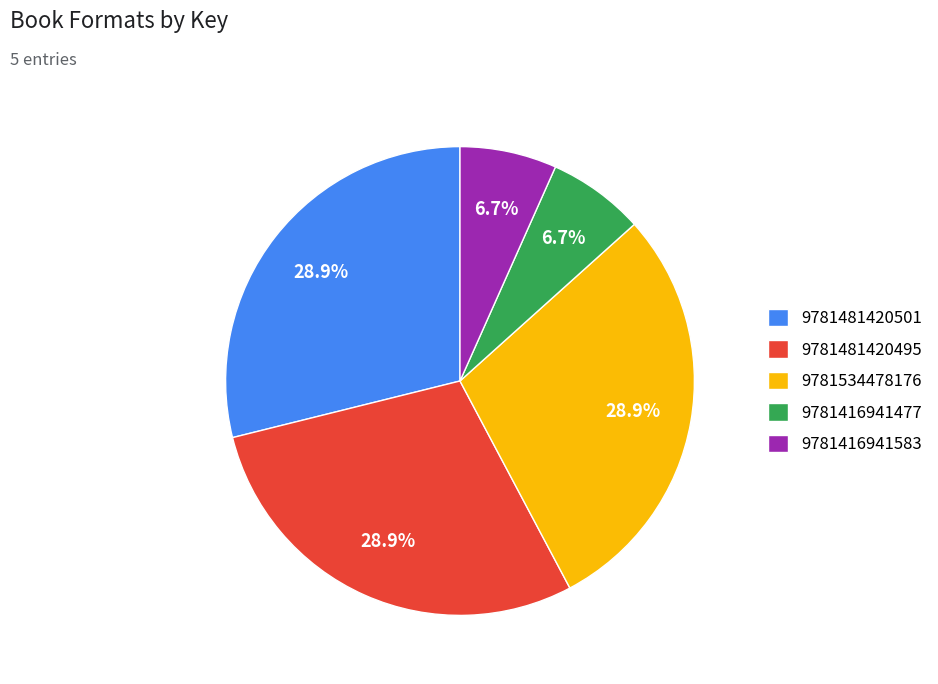

To the nearest percent, what is the combined percentage of 9781416941583 and 9781534478176?

36%